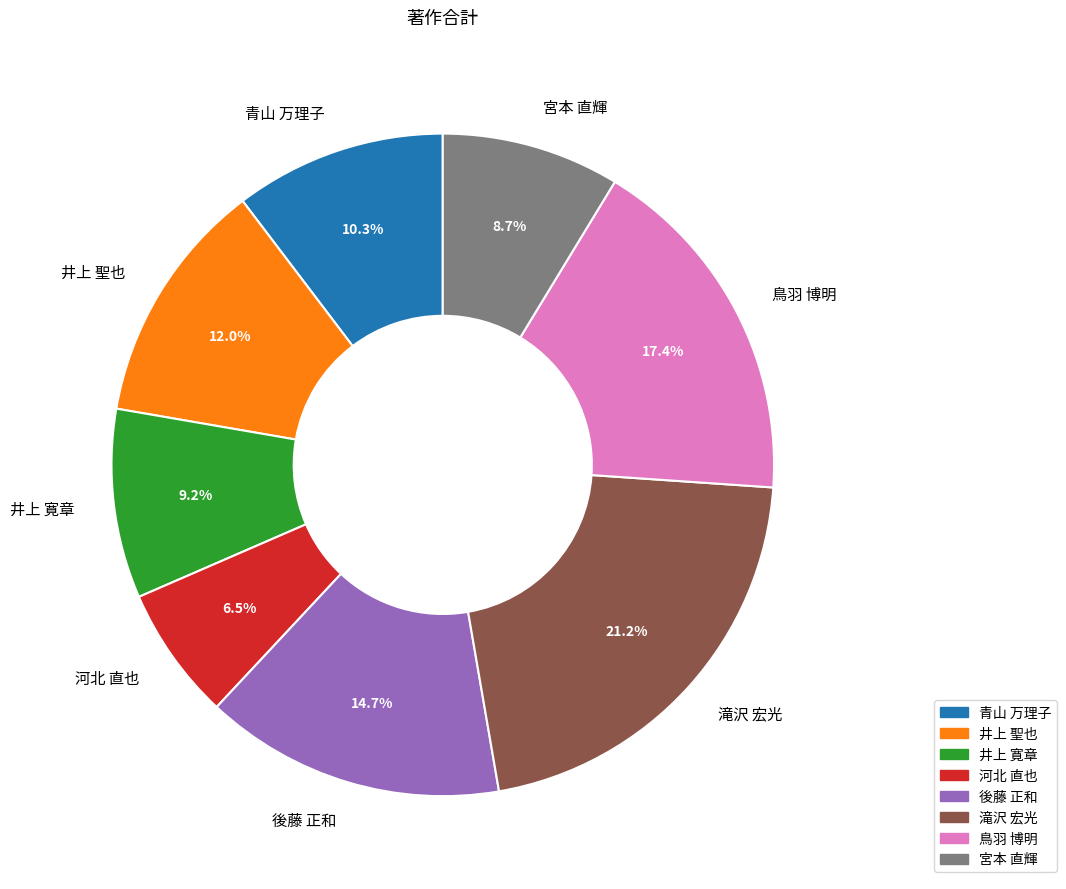

What percentage is the 井上 聖也 slice, to the nearest percent?

12%